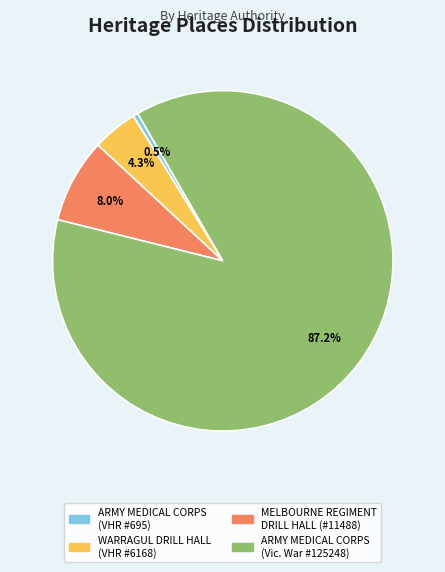

What percentage do WARRAGUL DRILL HALL (VHR #6168) and ARMY MEDICAL CORPS (VHR #695) together represent?

4.8%